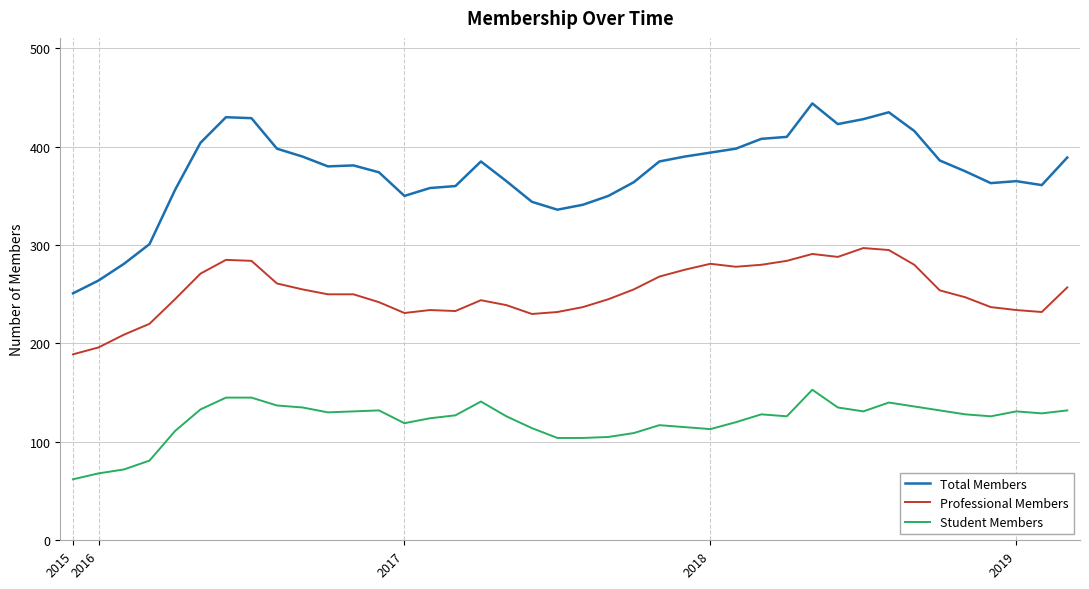

List the series in order of their overall mean, lowest first.

Student Members, Professional Members, Total Members